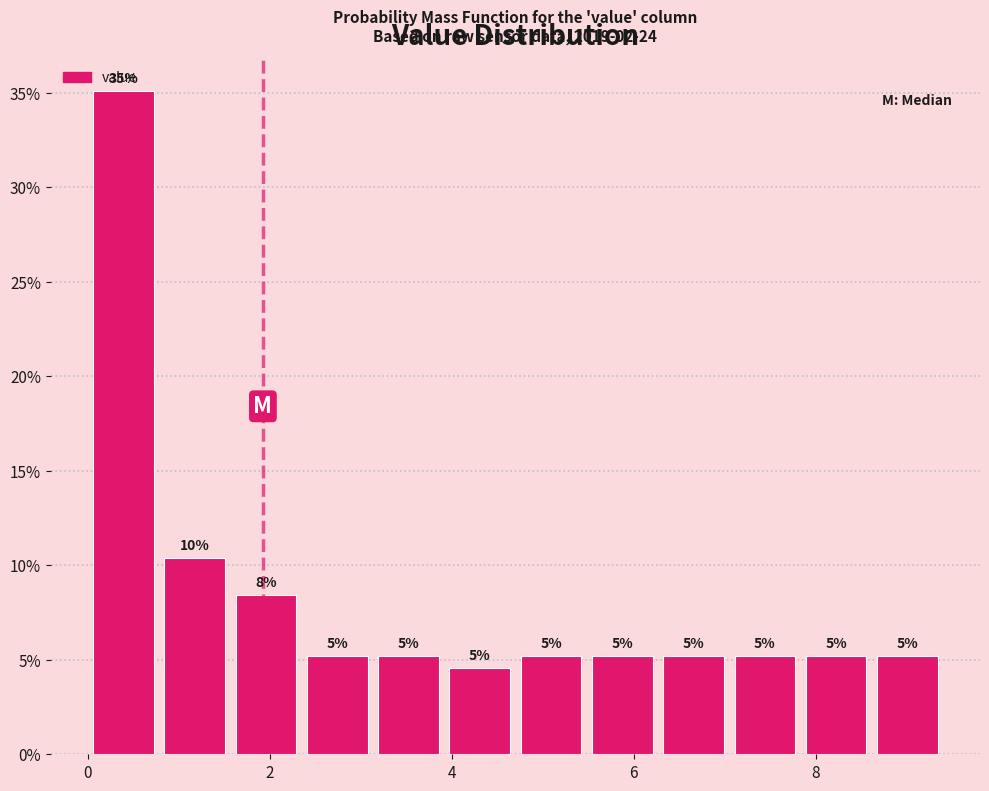

Read against the x-axis, roughly where is the centre of the tallest bar?

0.4